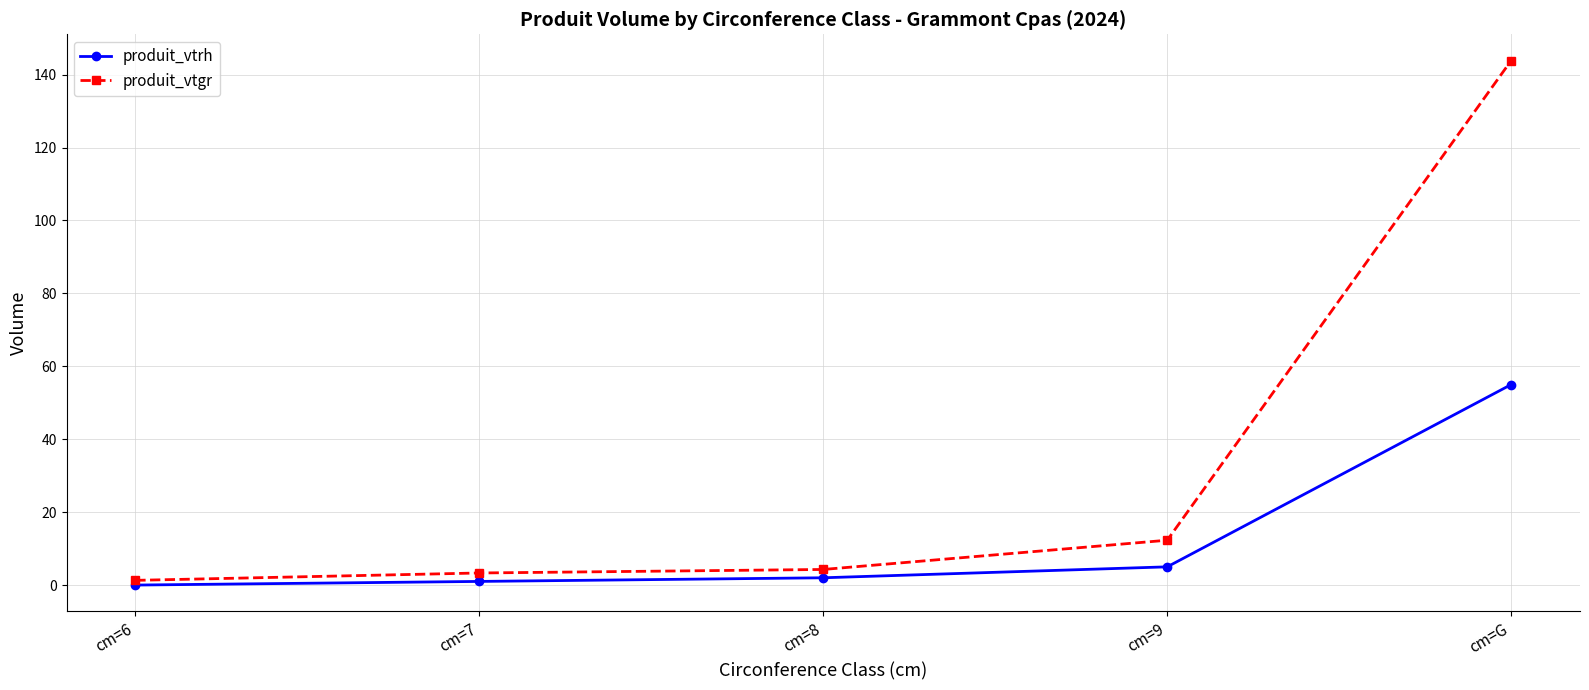

The produit_vtrh series shows -19.5 at cm=6. True or false?

False